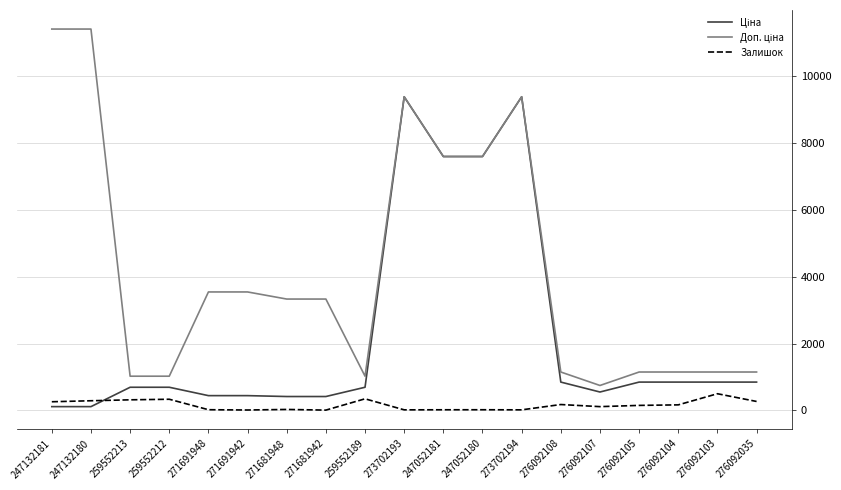

What is the maximum value shown in the chart?

11410.0